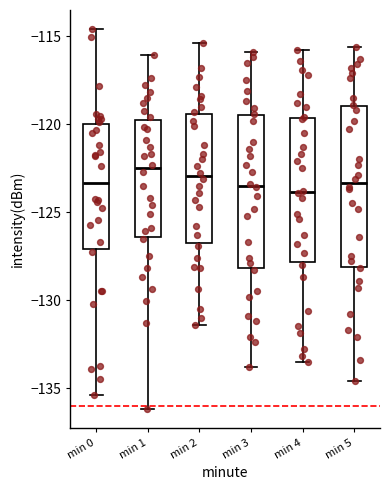

Reading left to right, read every box against the y-axis: the position of its median line, the range the box covers, and the ends of its whiskers. The values are not printed on the chart, so give them approximately, as read against the axis.

min 0: median -123.5, box -127.0 to -120.0, whiskers -135.5 to -114.5
min 1: median -122.5, box -126.5 to -119.5, whiskers -136.0 to -116.0
min 2: median -123.0, box -126.5 to -119.5, whiskers -131.5 to -115.5
min 3: median -123.5, box -128.0 to -119.5, whiskers -134.0 to -116.0
min 4: median -124.0, box -128.0 to -119.5, whiskers -133.5 to -116.0
min 5: median -123.5, box -128.0 to -119.0, whiskers -134.5 to -115.5